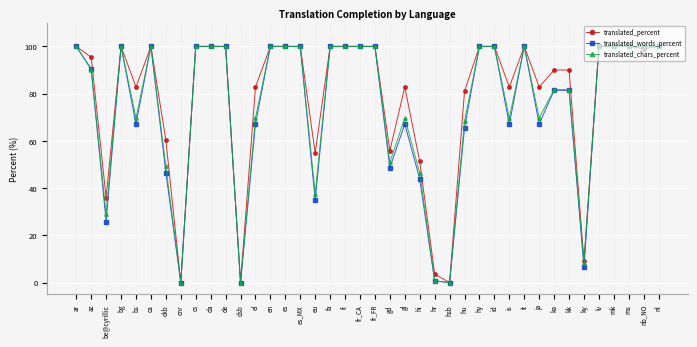

In translated_words_percent, how many points are lower than both neighbors (excluding endpoints)?

11